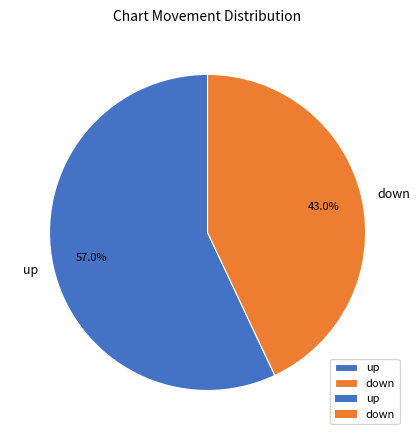

To the nearest percent, what is the combined percentage of up and down?

100%